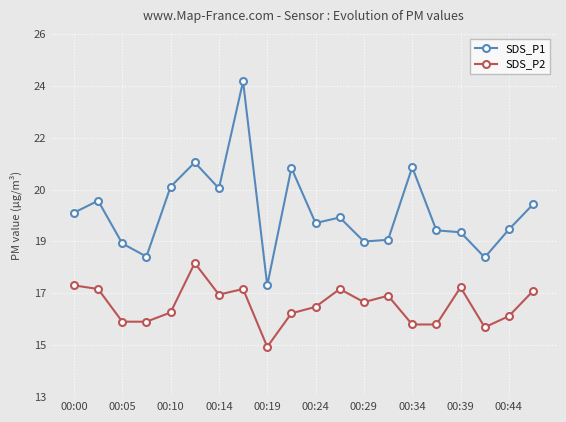

True or false: SDS_P1 and SDS_P2 intersect in this chart.

False